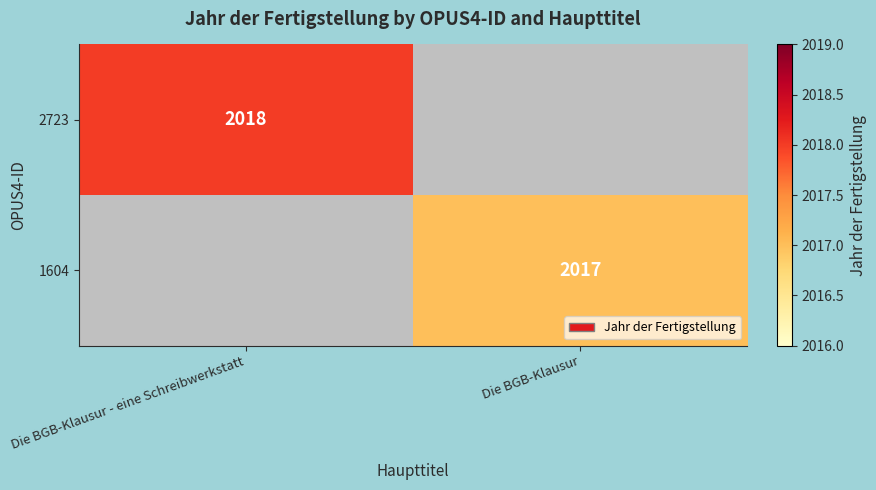

Is it true that 1604 equals 707 at Die BGB-Klausur?

False